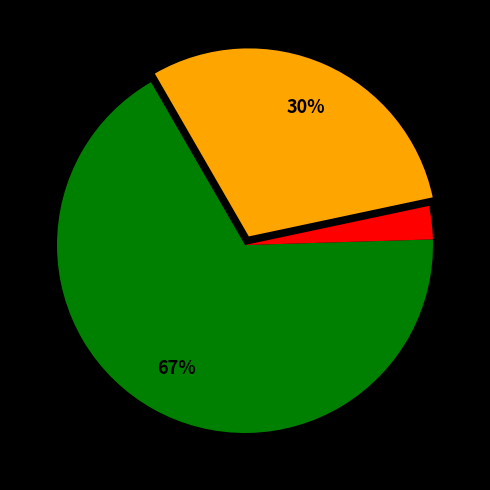

To the nearest percent, what is the difference between the largest and smallest slice percentages?

64%